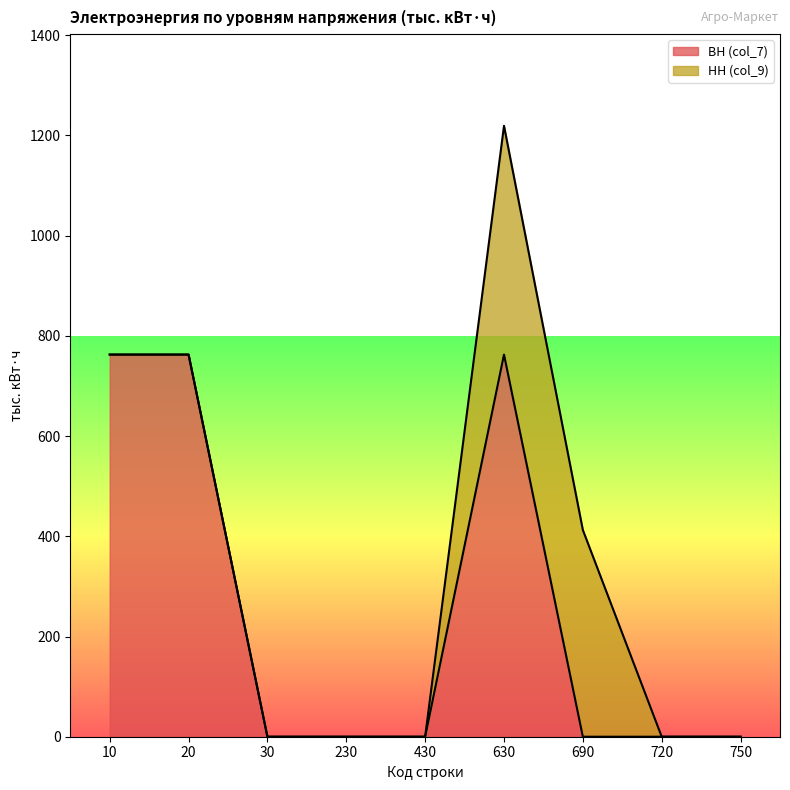

Reading left to right, extract all data points from this chart.

10=762.7	20=762.7	30=0.0	230=0.0	430=0.0	630=762.7	690=0.0	720=0.0	750=0.0